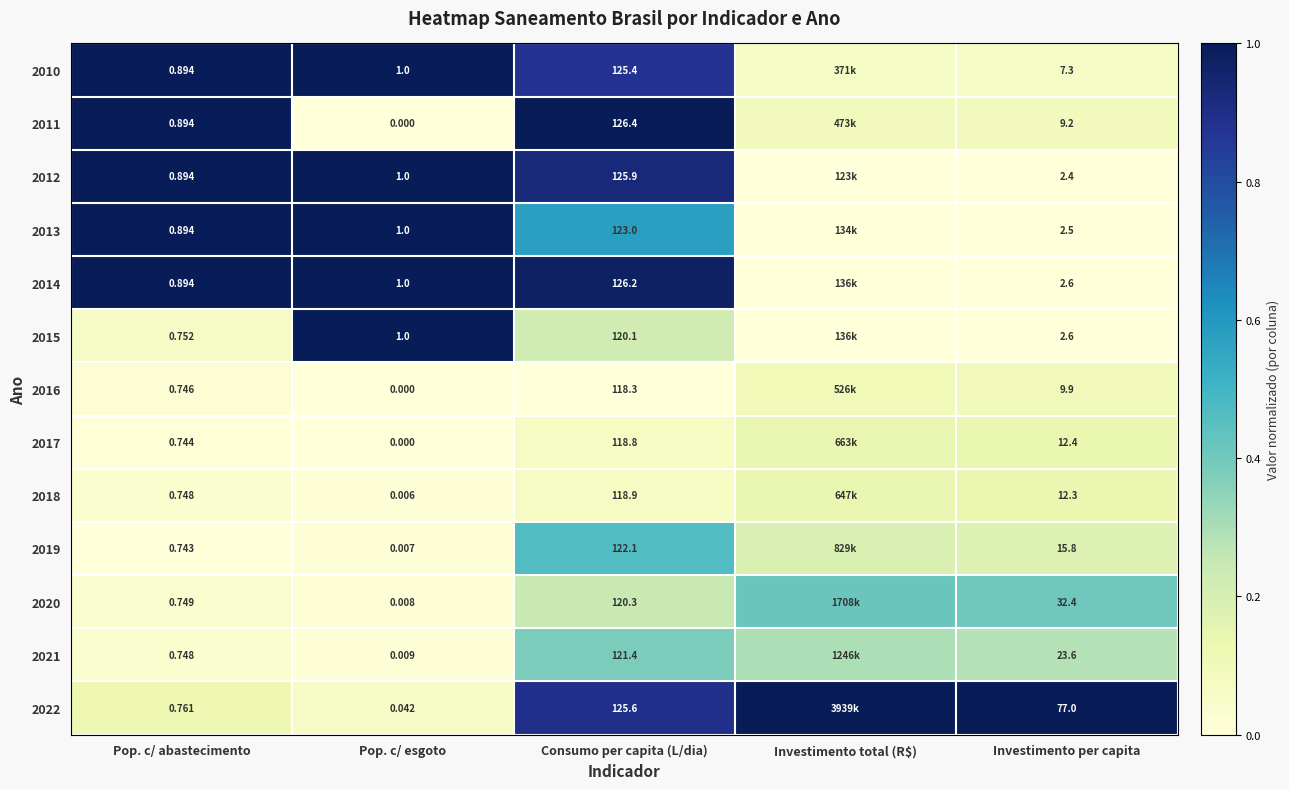

Is the value of 2016 at Pop. c/ abastecimento greater than the value of 2020 at Consumo per capita (L/dia)?

No